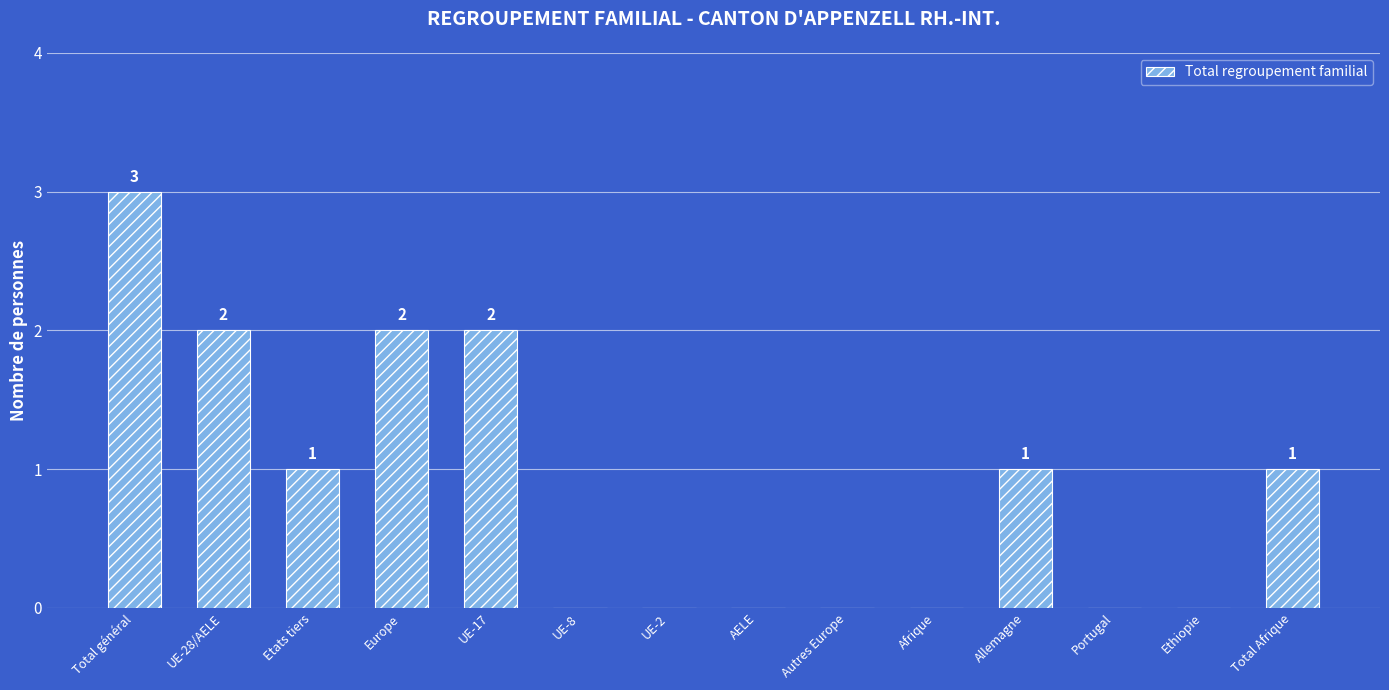

Which category has the highest value across all series?

Total général